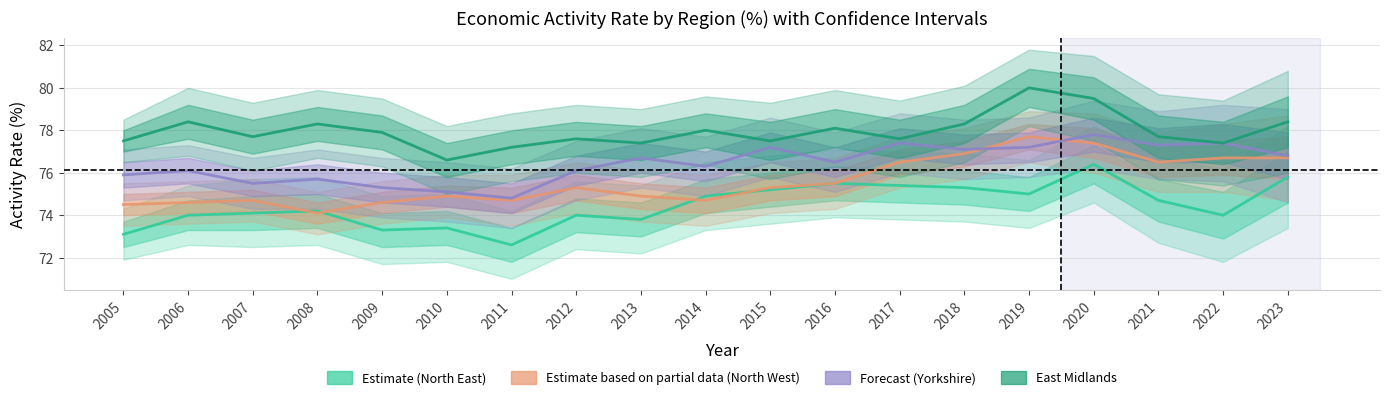

Which series changed the most between 2006 and 2011?

North East